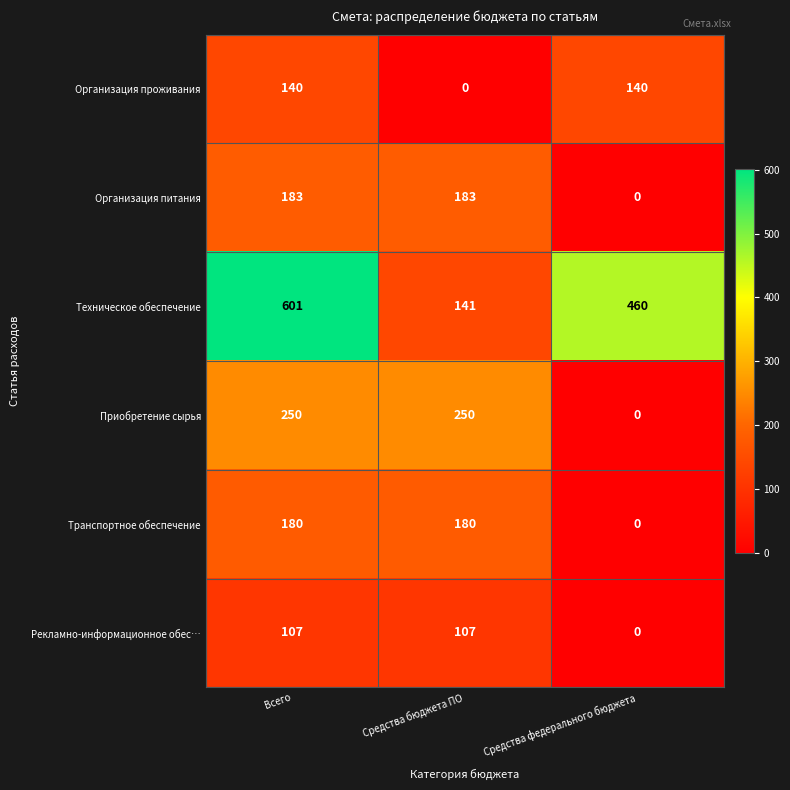

Read the Организация проживания value at Всего, to the nearest 50.

150